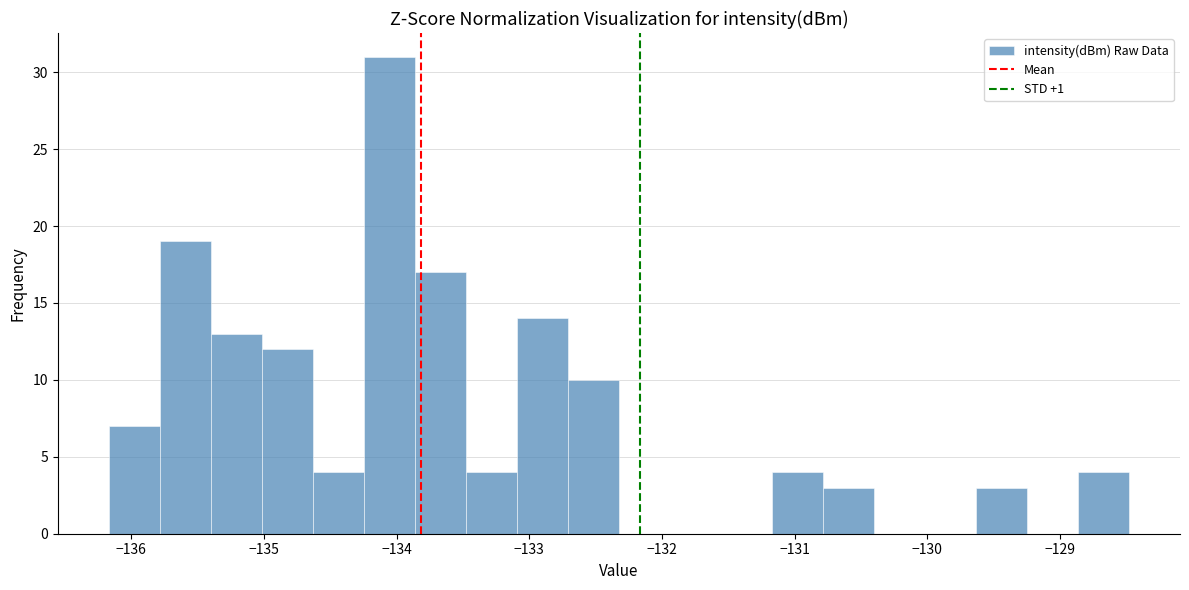

Around what value on the x-axis is the tallest bar? Give the approximate position of its centre, as read against the axis.

-134.1